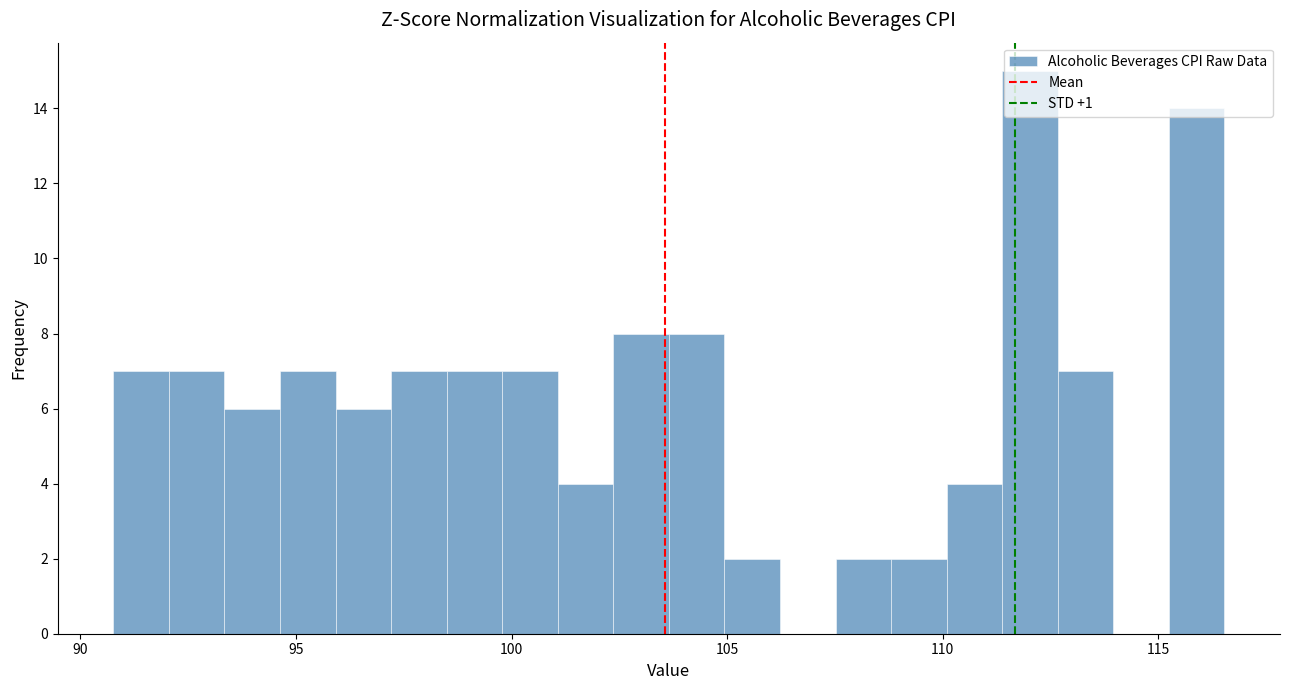

Around what value on the x-axis is the tallest bar? Give the approximate position of its centre, as read against the axis.

112.0